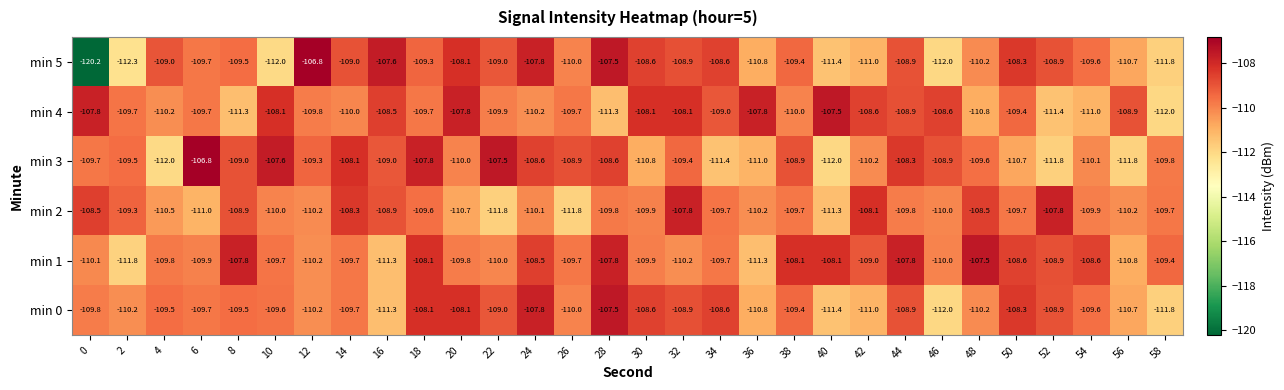

Is it true that min 4 equals -110.0 at 14?

True